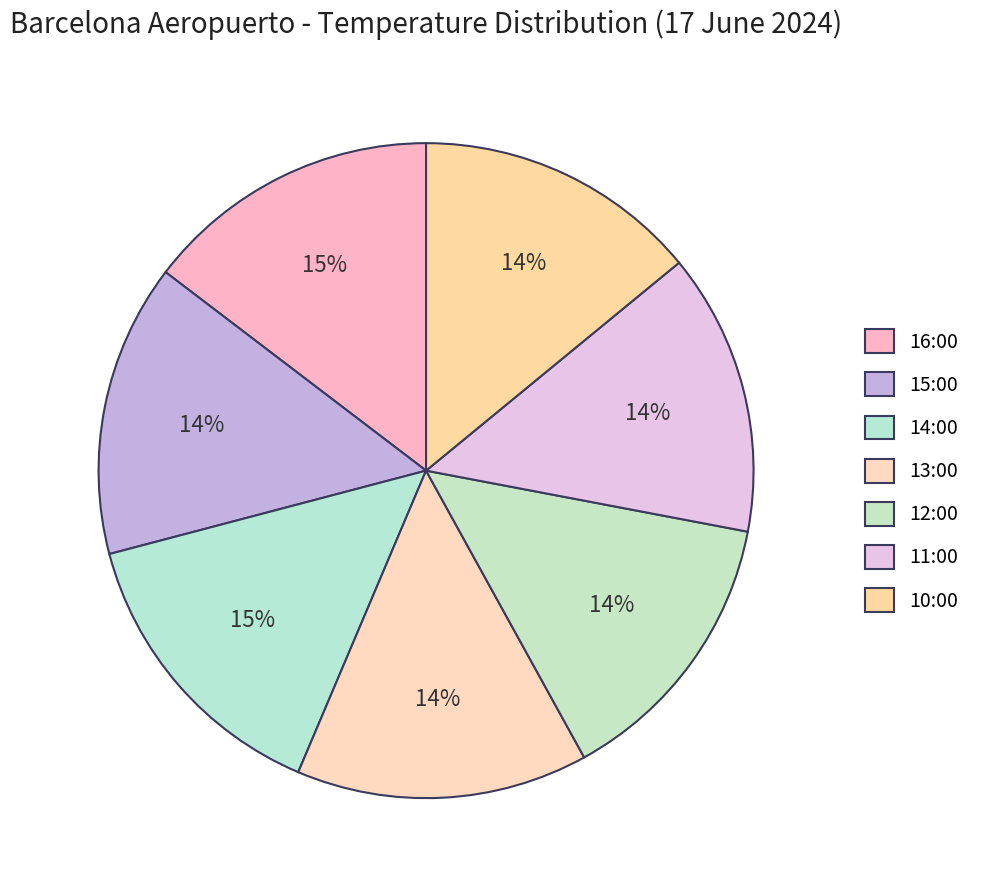

True or false: 16:00 accounts for 15% of the total.

True